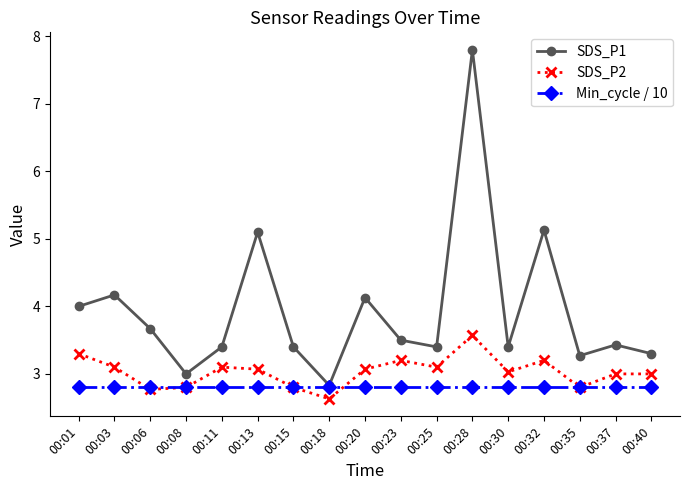

What is the spread (max minus min) of values at 00:01?

1.2